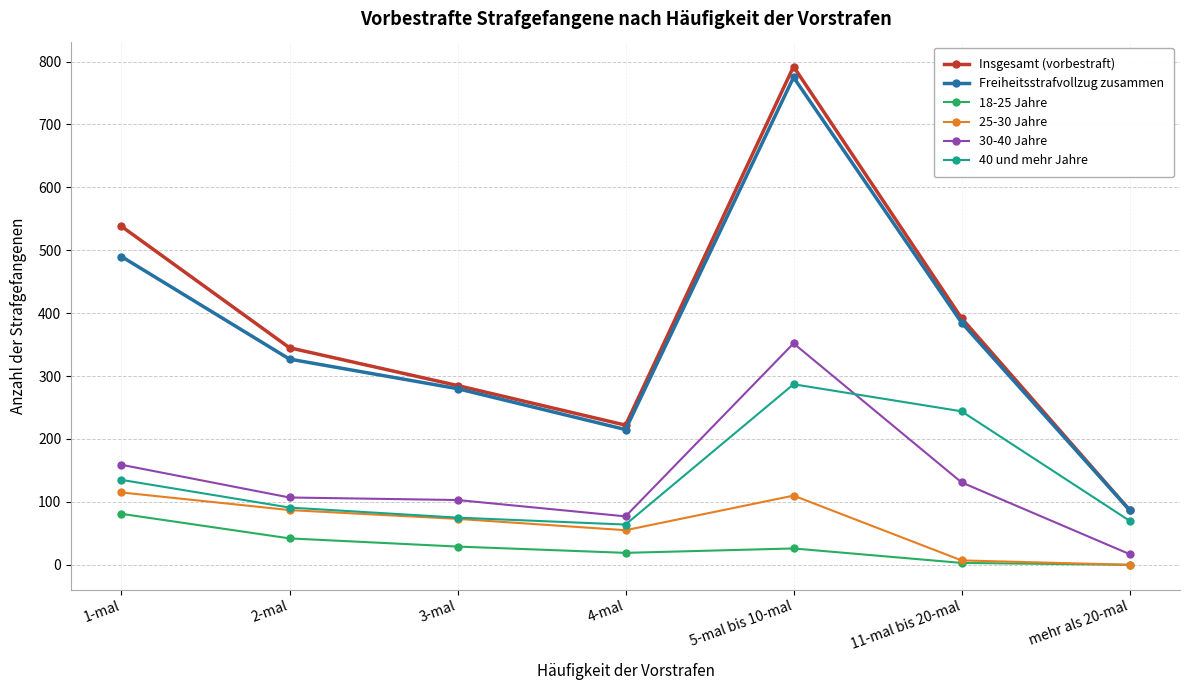

What is the label of the 6th point from the left?

11-mal bis 20-mal